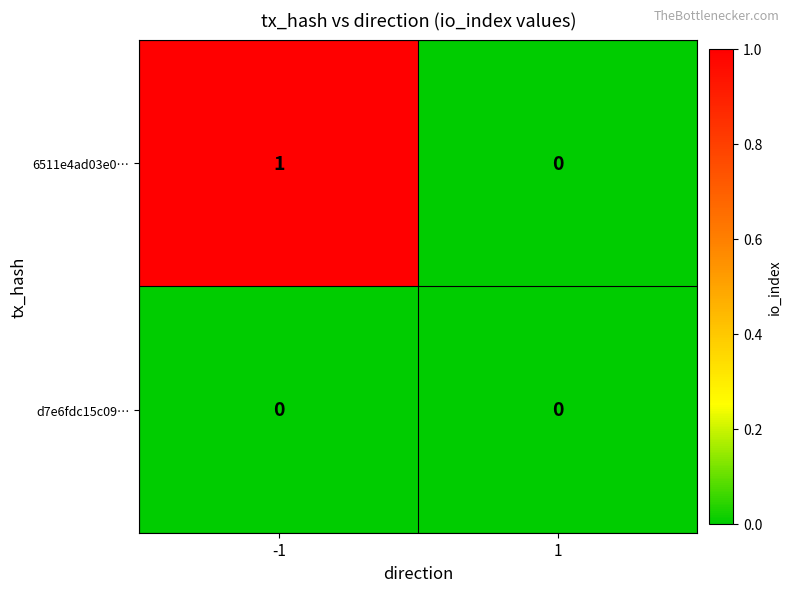

How many series are shown in this chart?

2